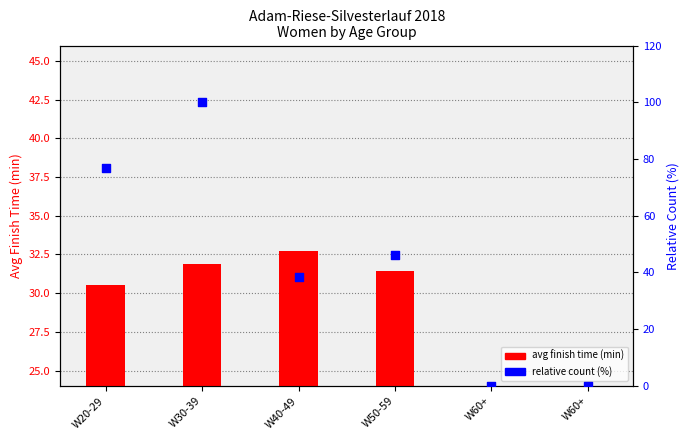

Which series reaches the minimum Y coordinate?

avg finish time (min)